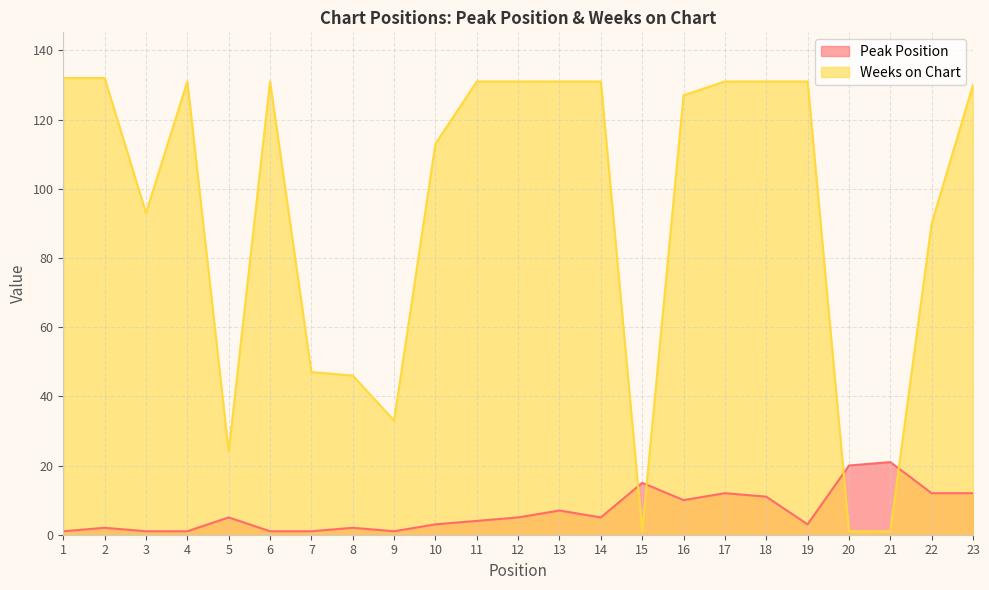

What is the average value of the Weeks on Chart series?

93